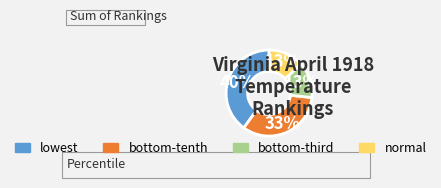

To the nearest percent, what is the average slice percentage?

25%